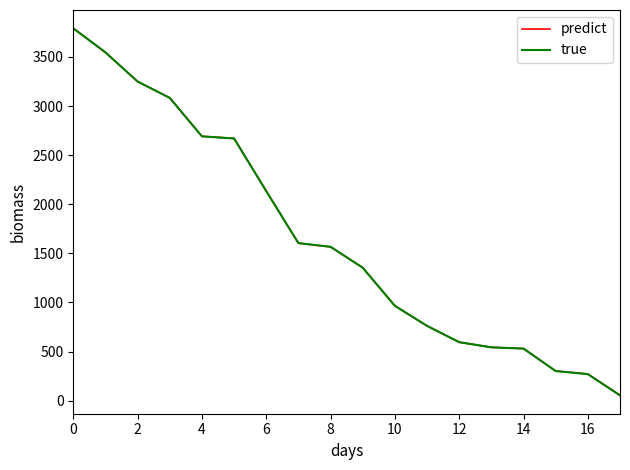

Which series has the widest spread of values?

true